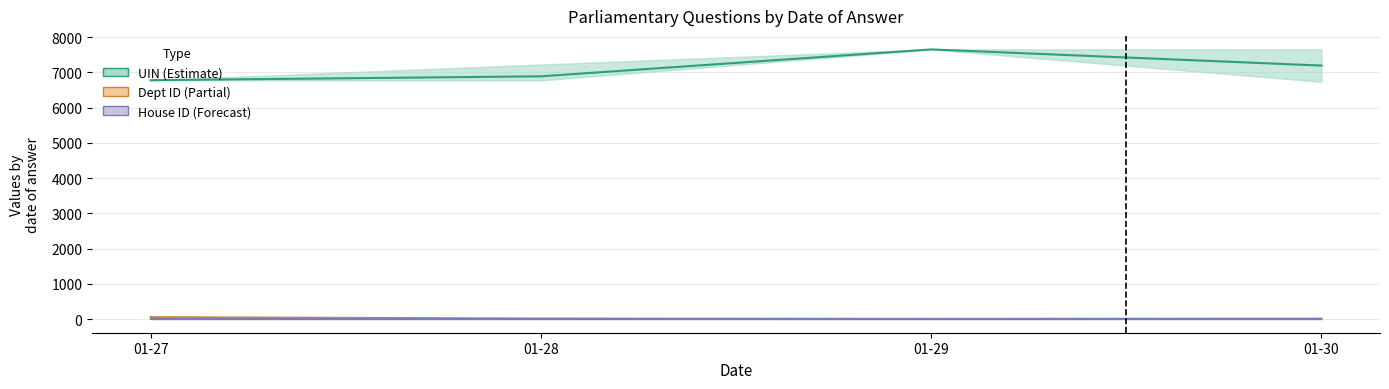

At which label does House ID (Forecast) reach its minimum?

01-27